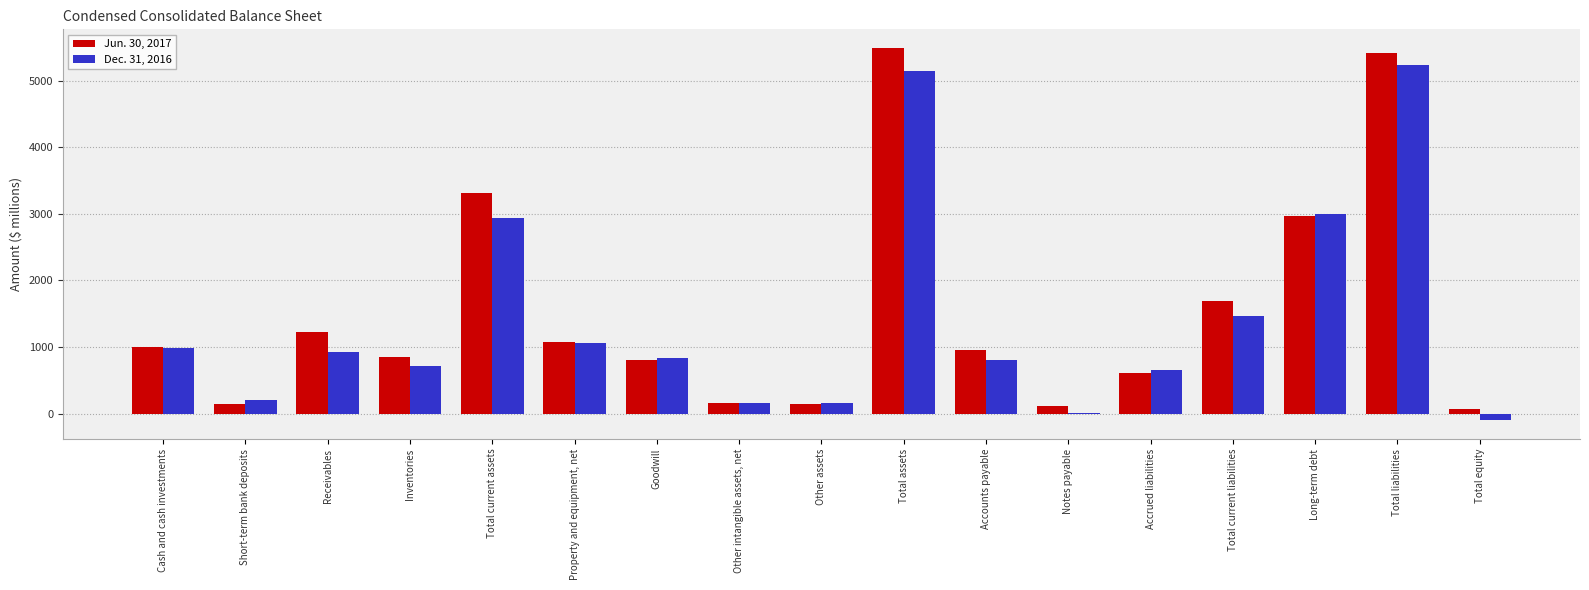

Is it true that Jun. 30, 2017 equals 2714 at Total liabilities?

False